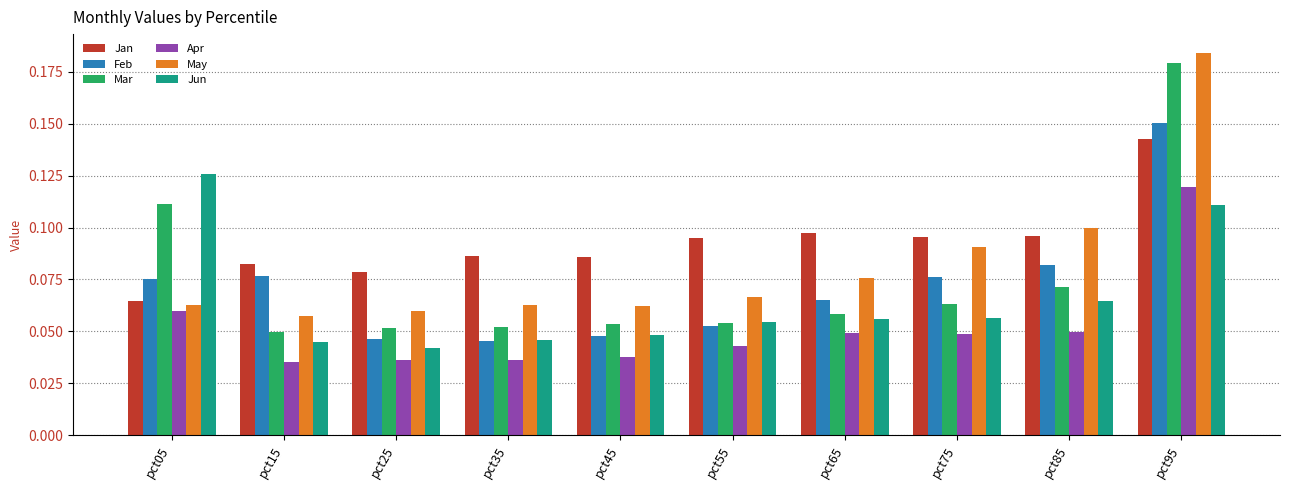

How many data points does each series have?

10